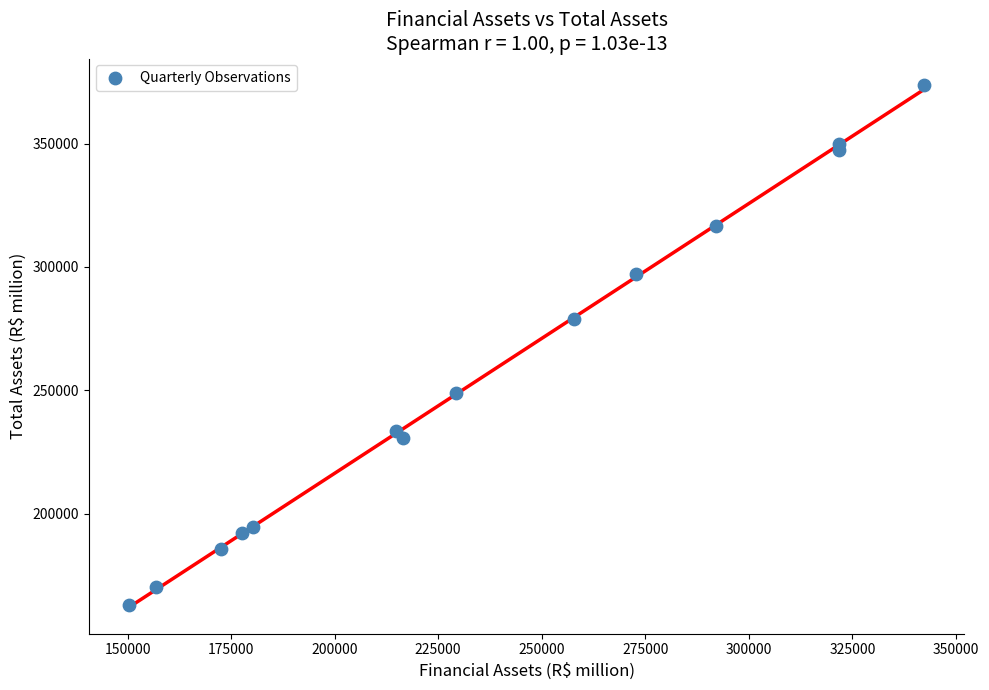

What is the range of Y values (max minus min)?

210757.7